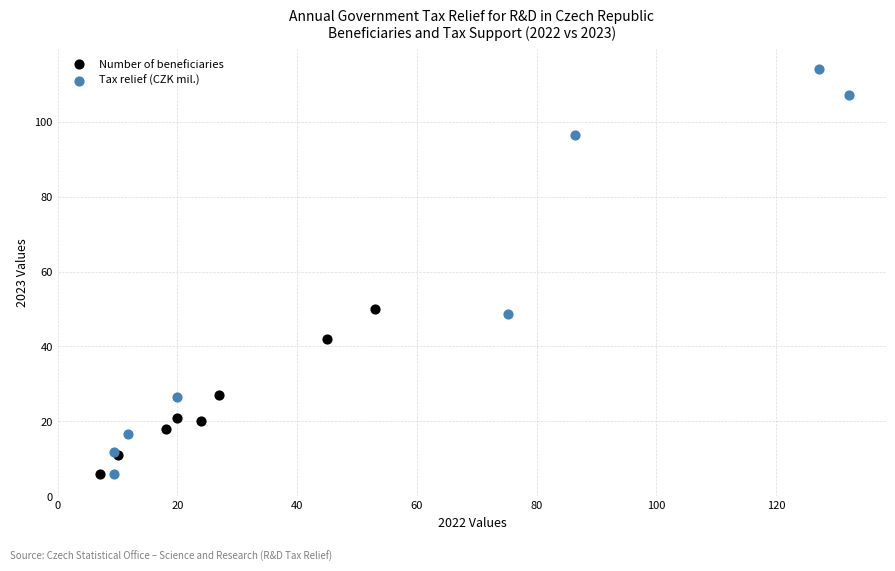

Which series has the widest spread of Y values?

Tax relief (CZK mil.)